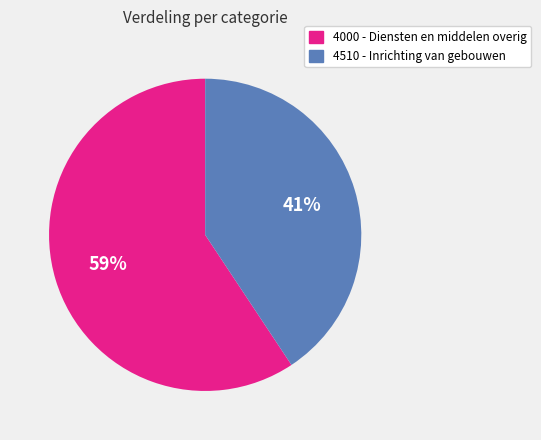

To the nearest percent, what is the average slice percentage?

50%